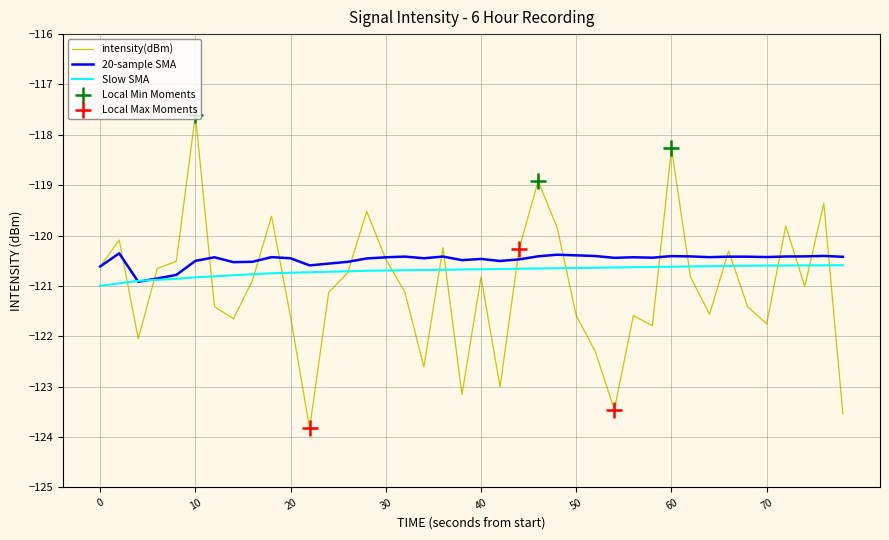

Which series has the largest total across all categories?

20-sample SMA